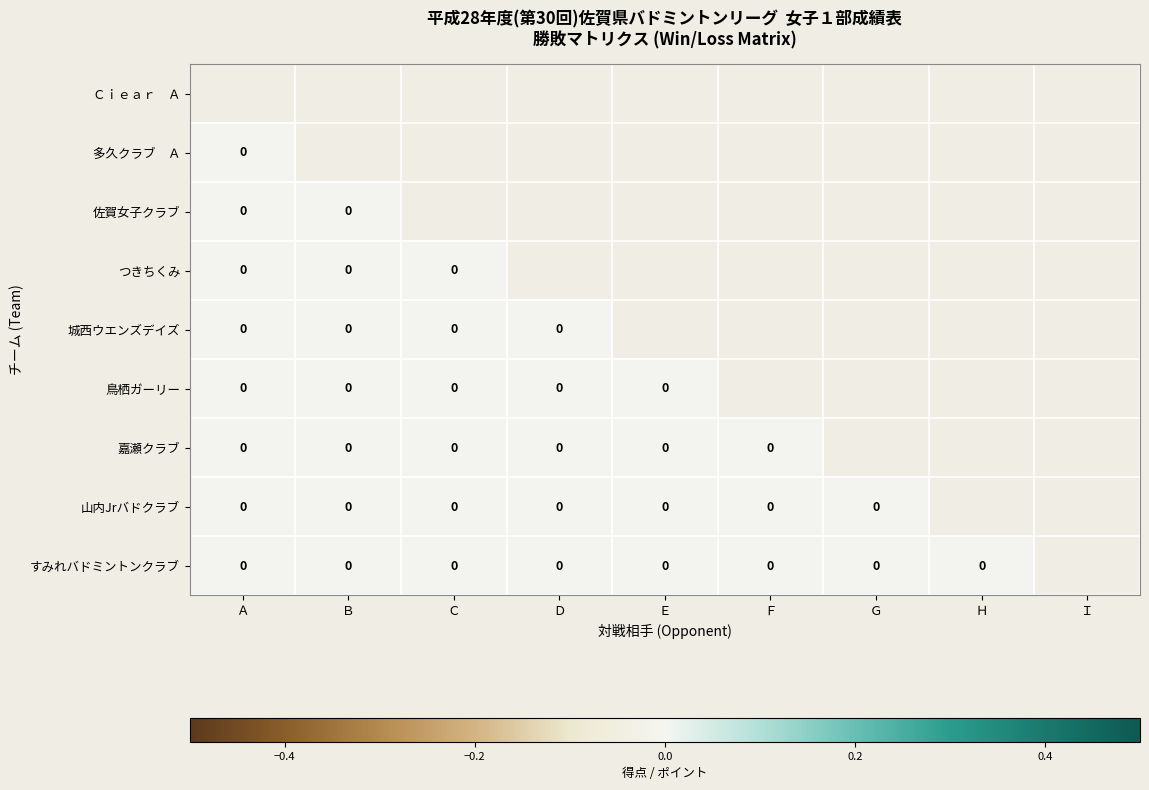

Rank the series by their maximum value, from lowest to highest.

Ｃｉｅａｒ Ａ, 多久クラブ Ａ, 佐賀女子クラブ, つきちくみ, 城西ウエンズデイズ, 鳥栖ガーリー, 嘉瀬クラブ, 山内Jrバドクラブ, すみれバドミントンクラブ